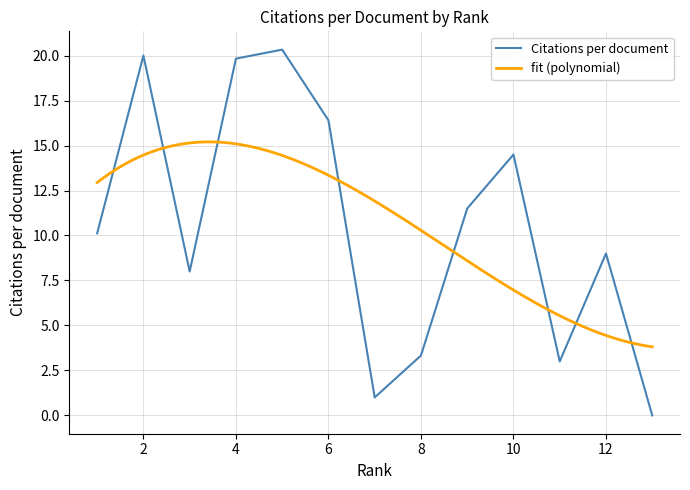

List the labels in order of Citations per document value, smallest first.

13, 7, 11, 8, 3, 12, 1, 9, 10, 6, 4, 2, 5